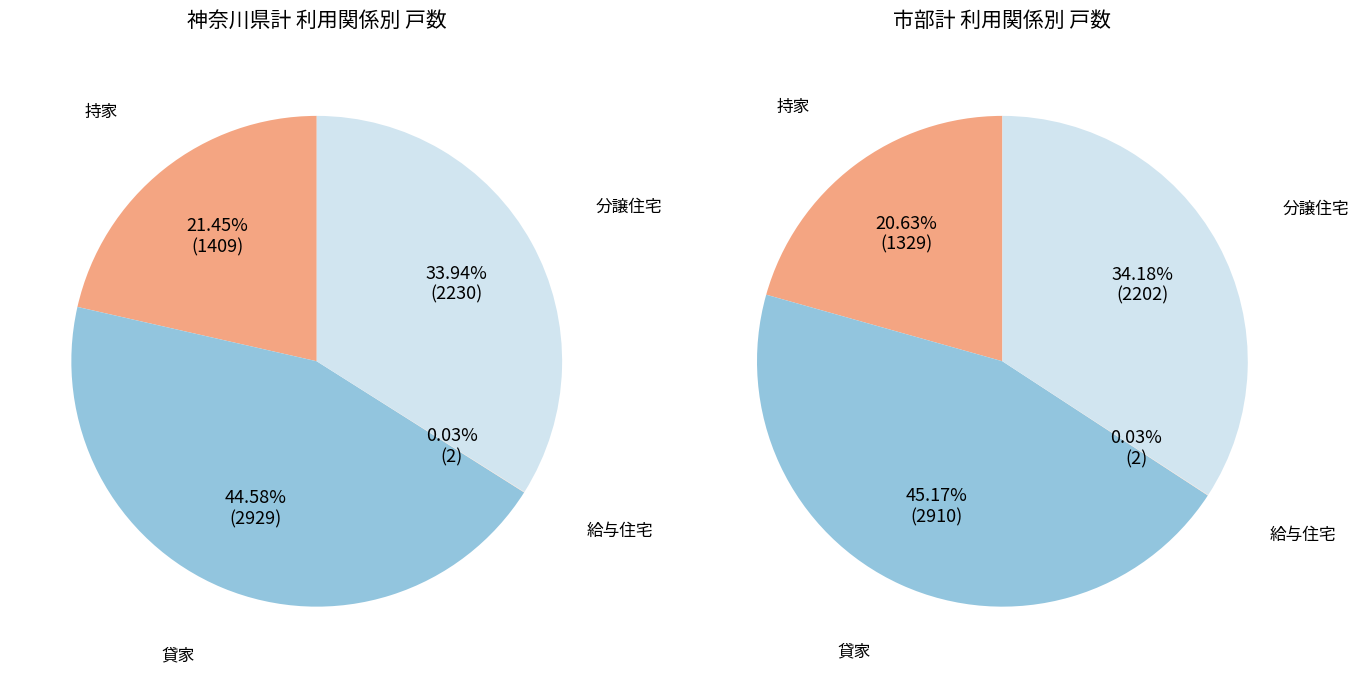

Is it true that 持家 is 31% of the pie?

False